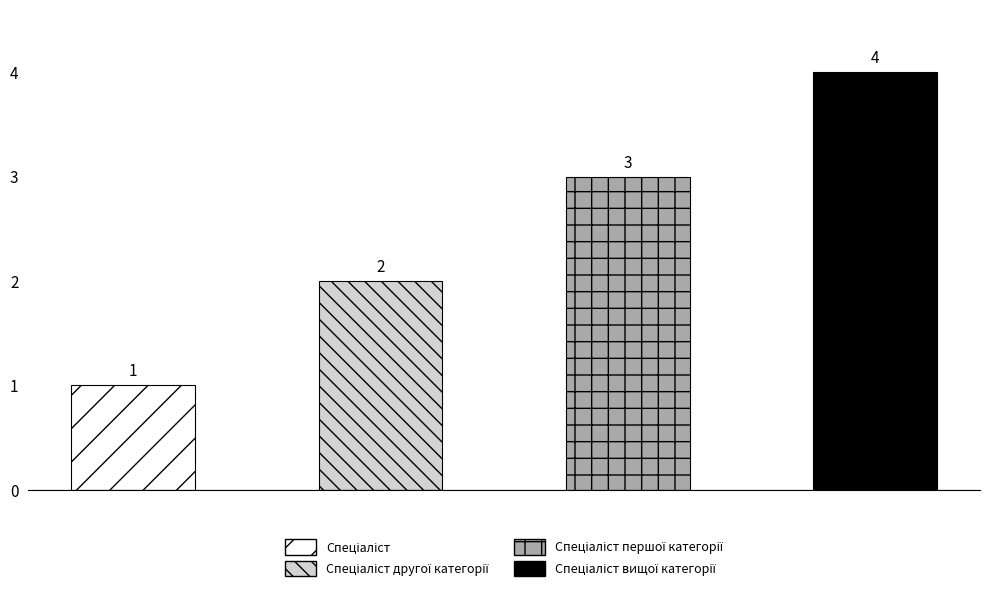

Reading right to left, list all the values displayed in this chart.

Спеціаліст вищої категорії=4	Спеціаліст першої категорії=3	Спеціаліст другої категорії=2	Спеціаліст=1